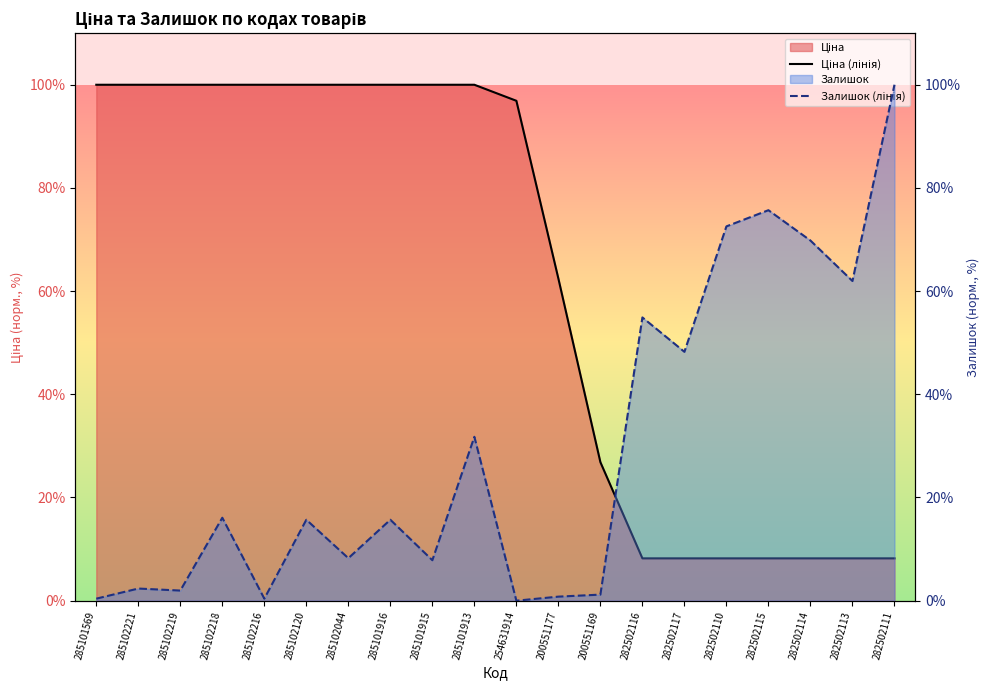

True or false: Ціна (лінія) has more than 0 points higher than both neighbors.

False